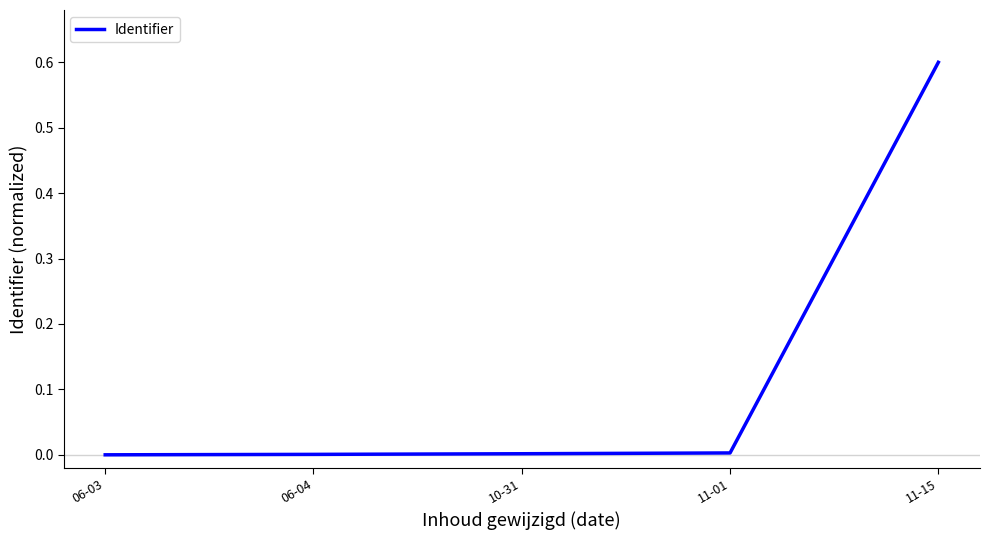

True or false: the data has more than 1 interior local peaks.

False